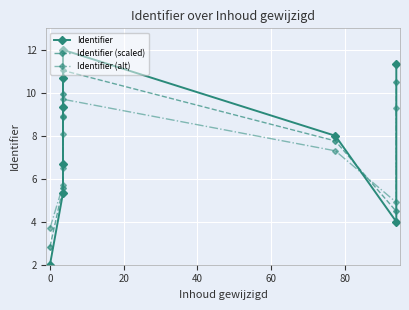

What are all the series names shown in the legend?

Identifier, Identifier (scaled), Identifier (alt)